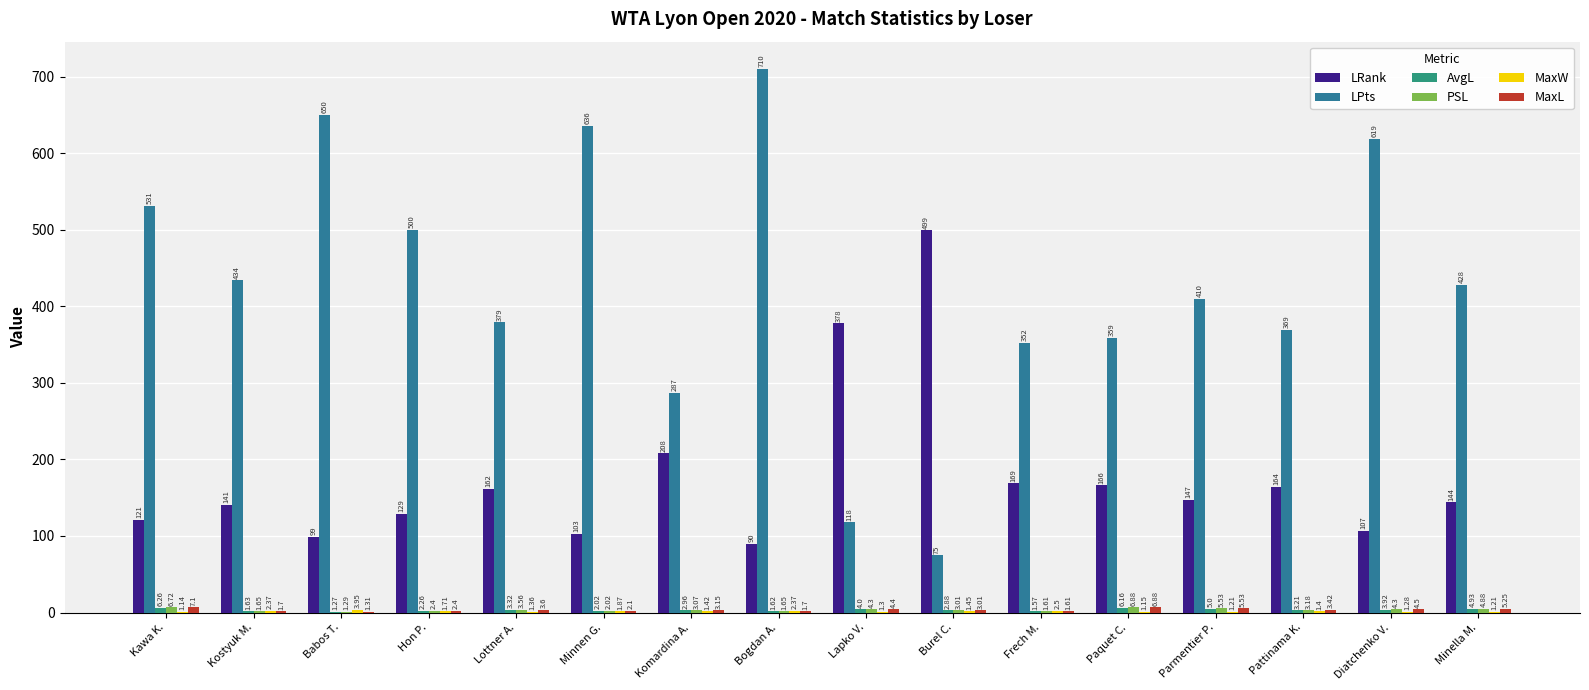

How many groups of bars are there?

16